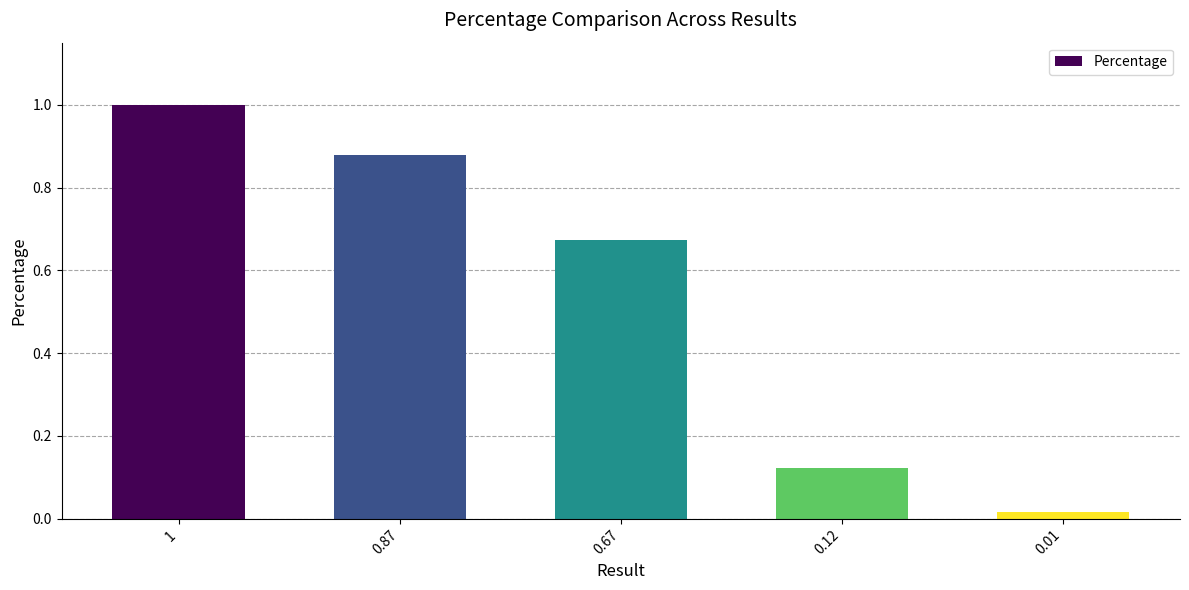

List the labels in order of value, largest first.

1, 0.87, 0.67, 0.12, 0.01